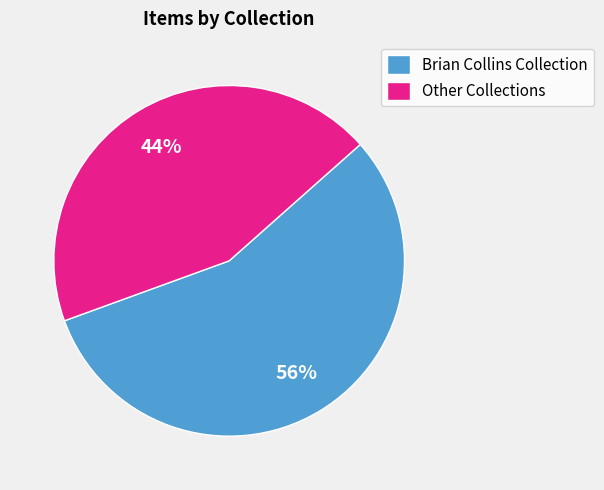

How many slices are in this pie chart?

2